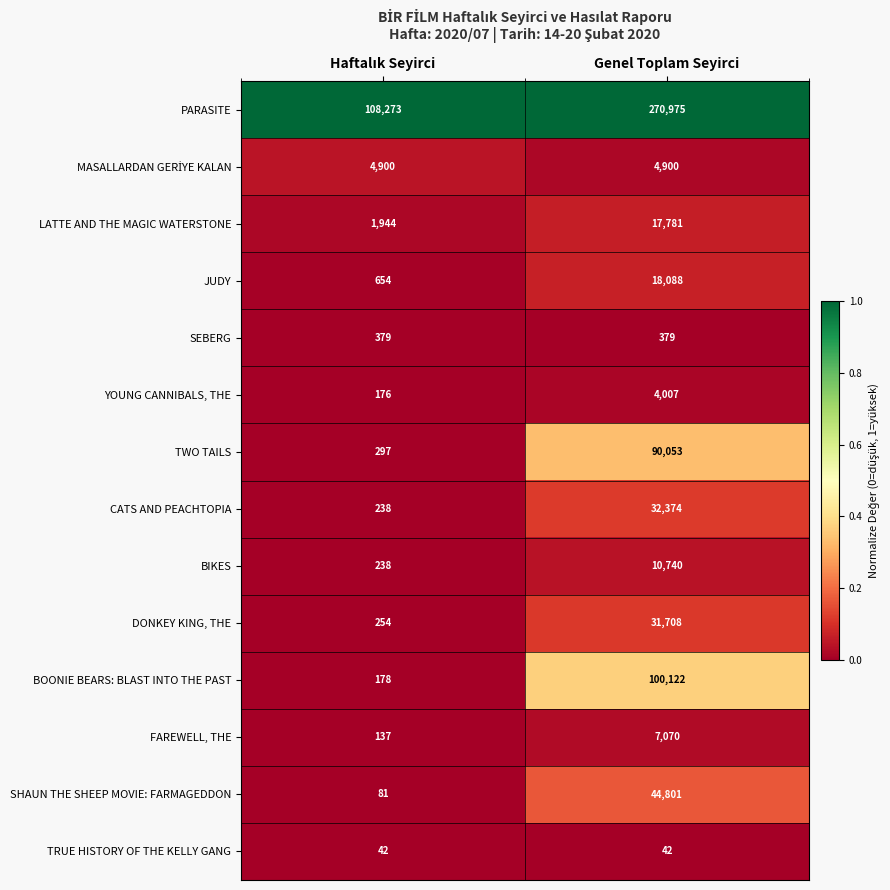

What is the average value of the TRUE HISTORY OF THE KELLY GANG series?

42